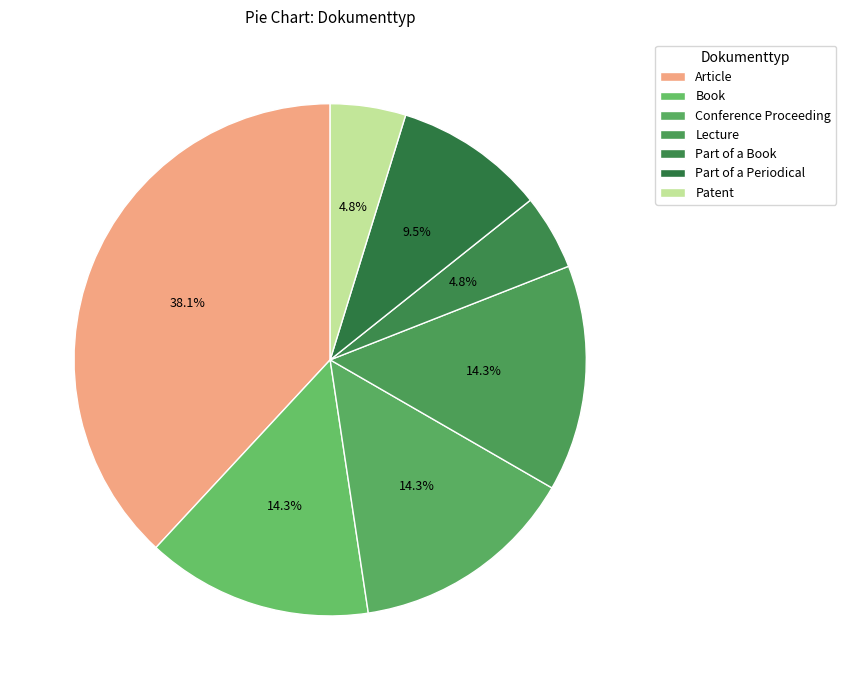

True or false: Part of a Periodical accounts for 10% of the total.

True